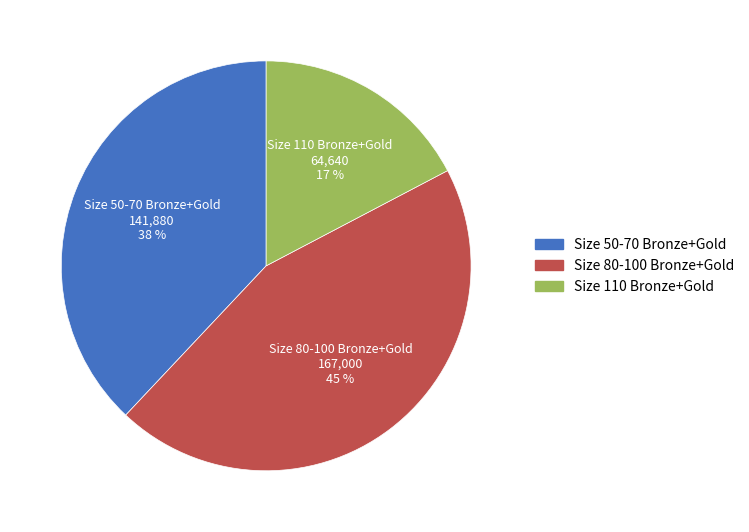

Is there any slice that represents more than half of the pie?

No